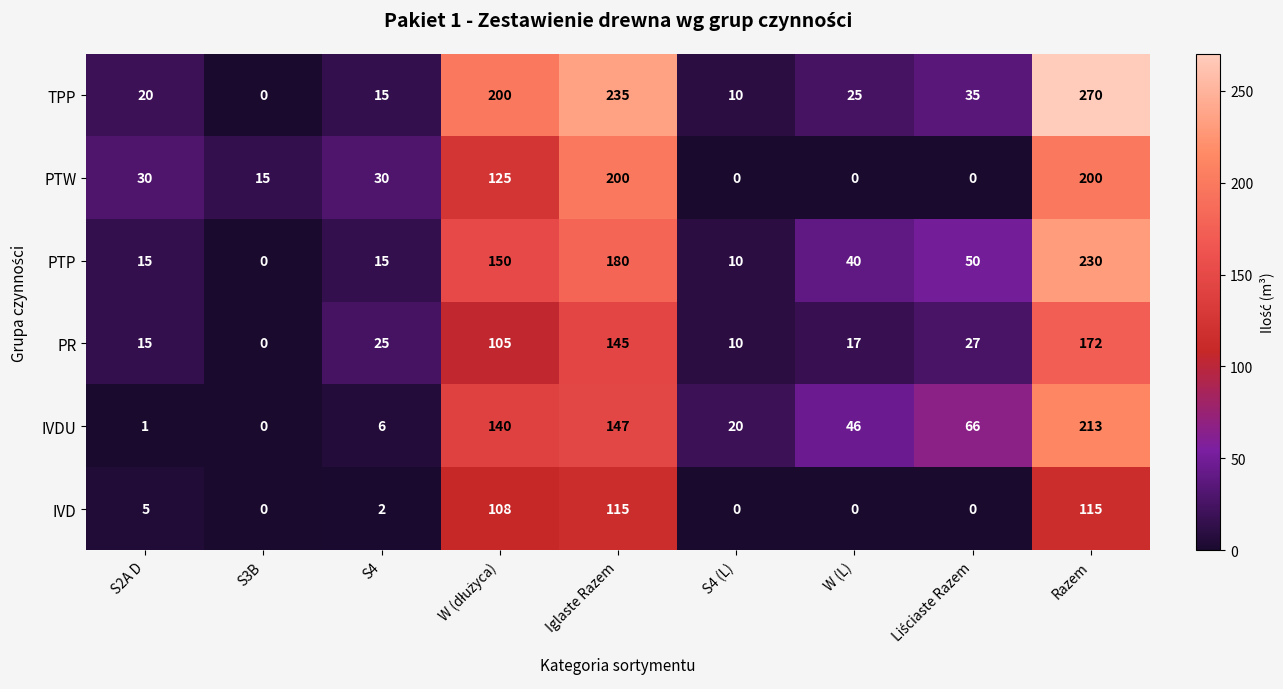

What is the difference between the maximum and second lowest values in the PR series?

162